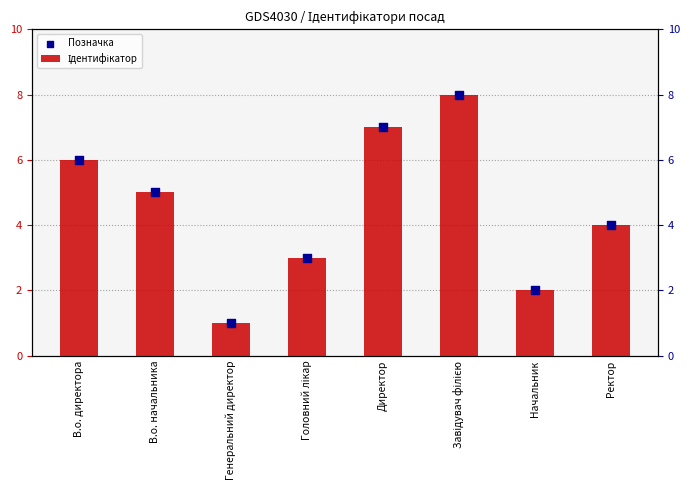

What are all the series names shown in the legend?

Ідентифікатор, Позначка